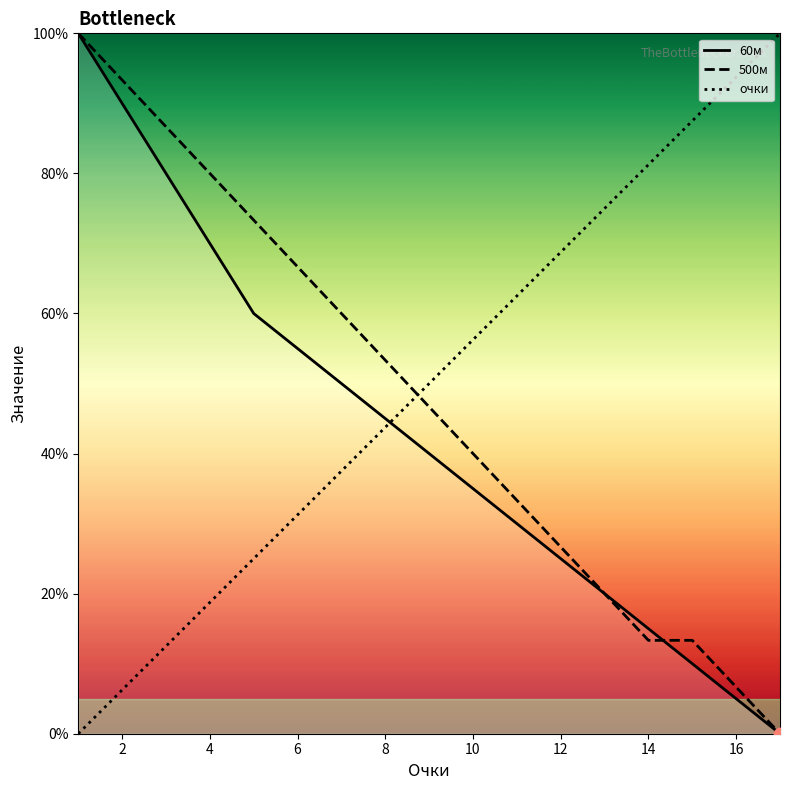

Which series has the largest total across all categories?

очки